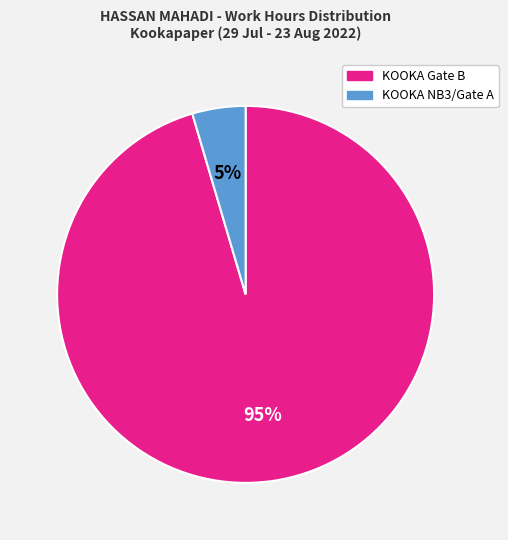

What is the smallest slice in the pie chart?

KOOKA NB3/Gate A